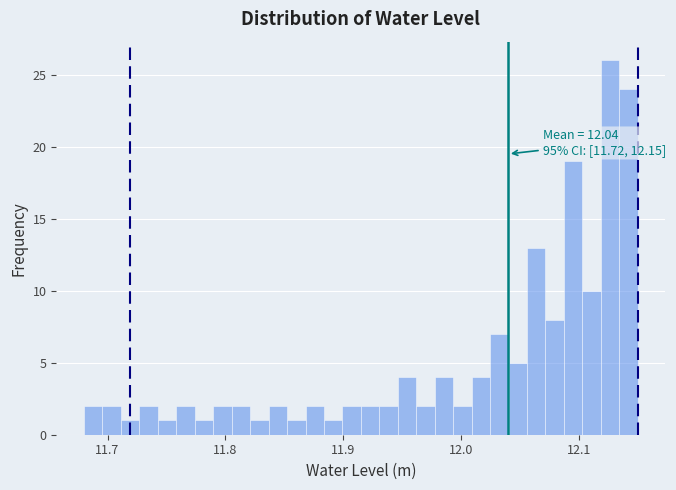

Around what value on the x-axis is the tallest bar? Give the approximate position of its centre, as read against the axis.

12.13